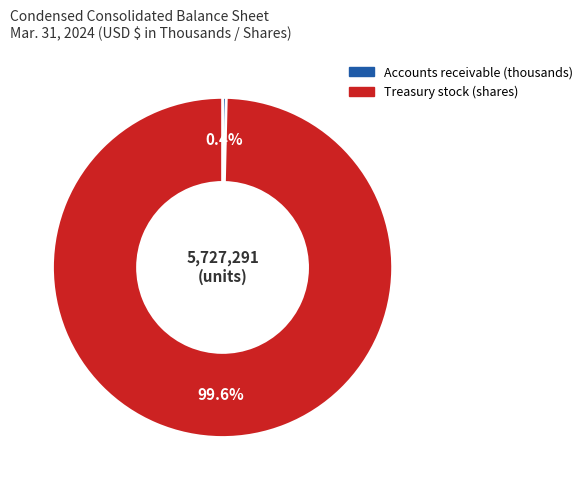

Does any single category account for the majority?

Yes